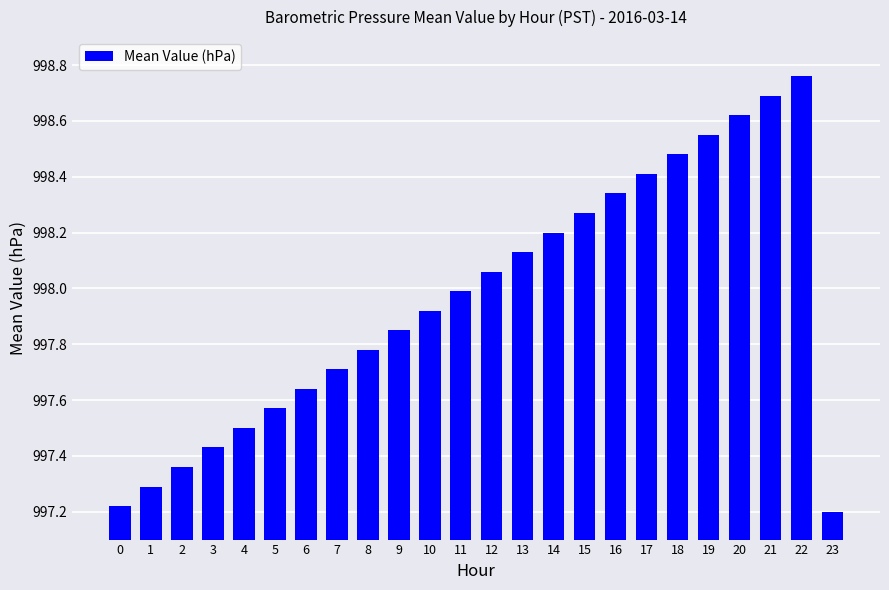

The chart shows a value of 998.4 at 17. True or false?

True